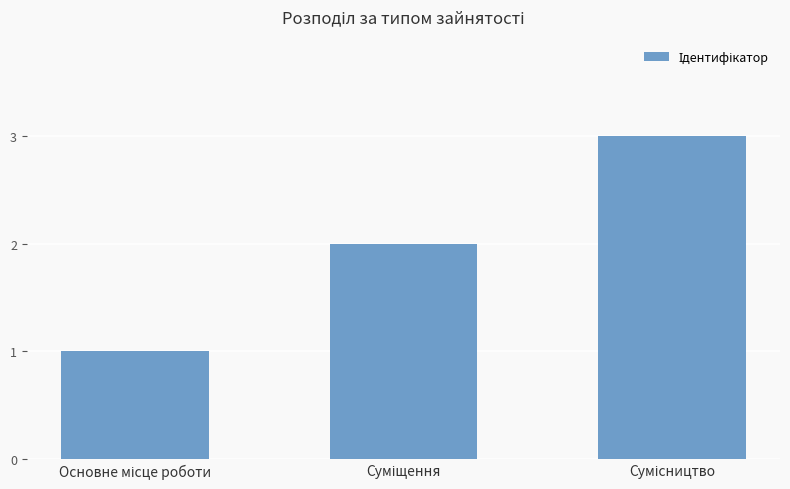

What is the maximum value shown in the chart?

3